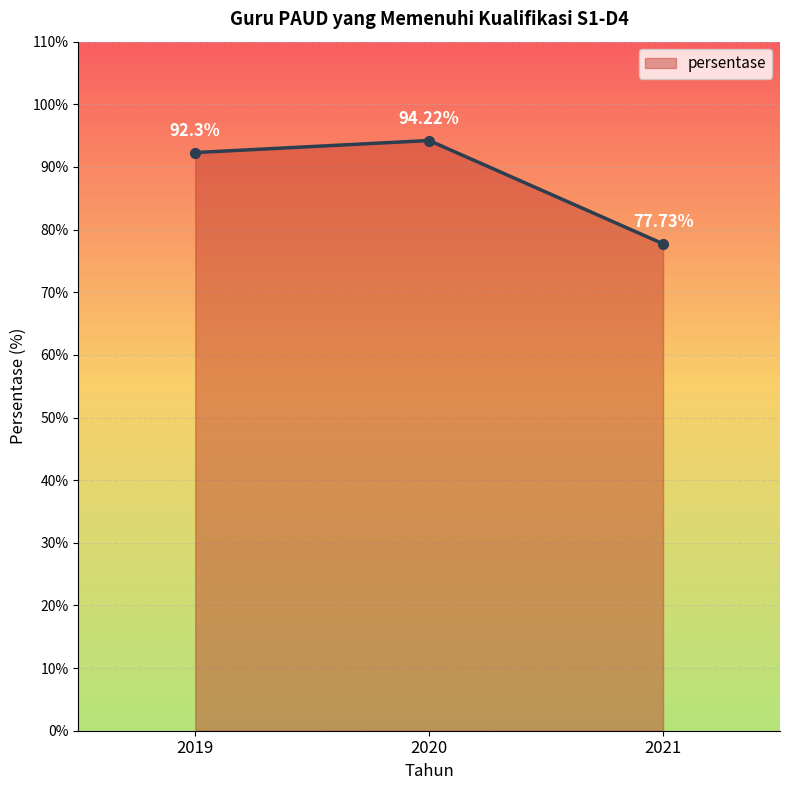

The chart shows a value of 47.9 at 2019. True or false?

False